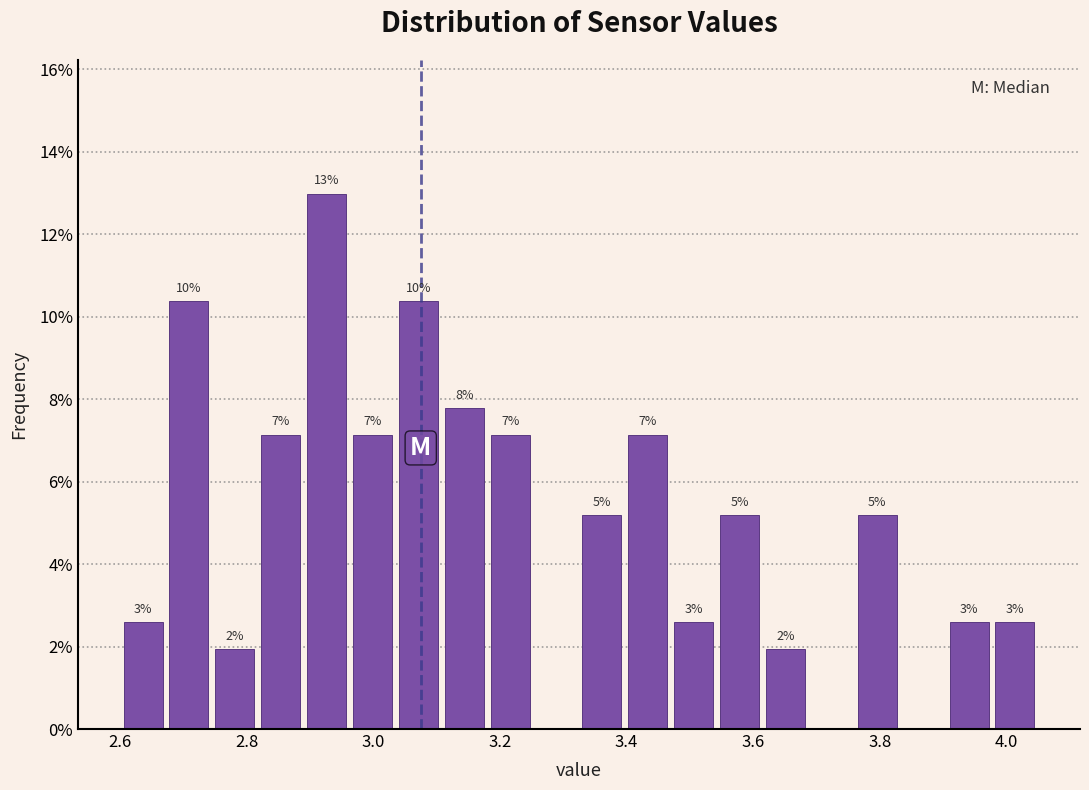

Around what value on the x-axis is the tallest bar? Give the approximate position of its centre, as read against the axis.

2.92